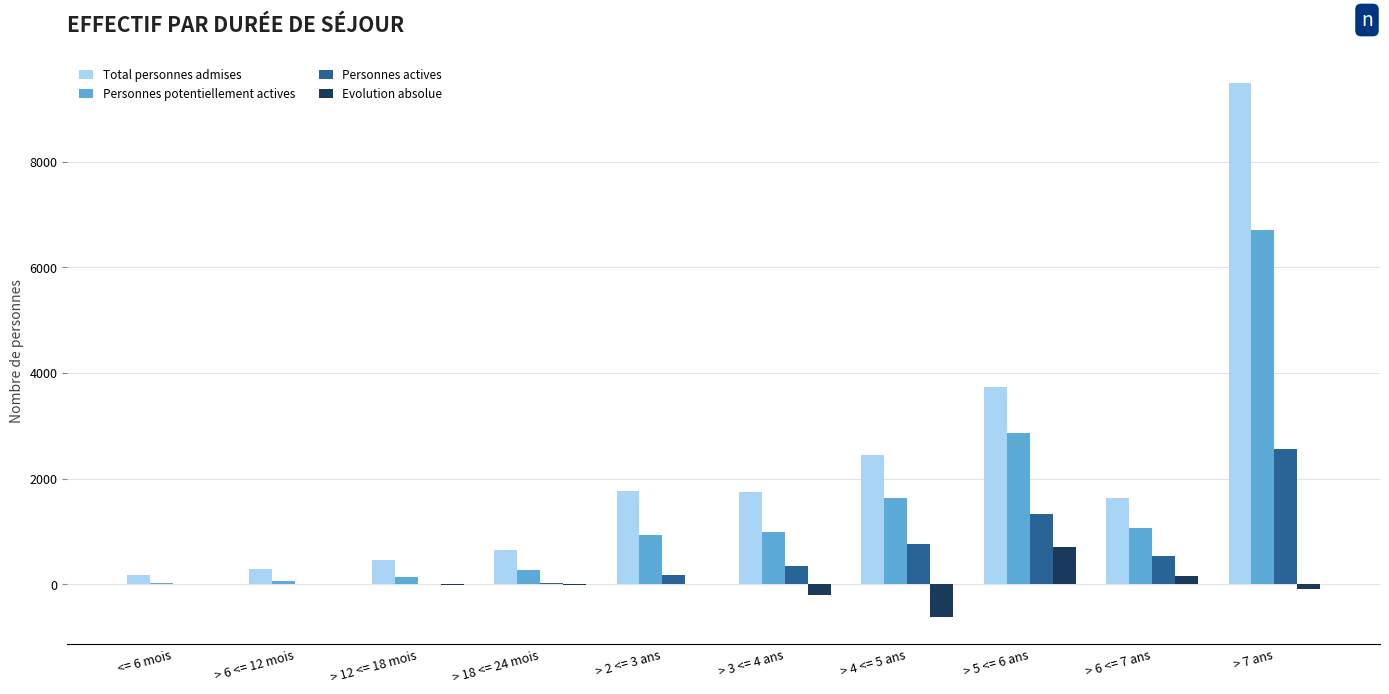

What is the highest value of the Personnes actives series?

2556